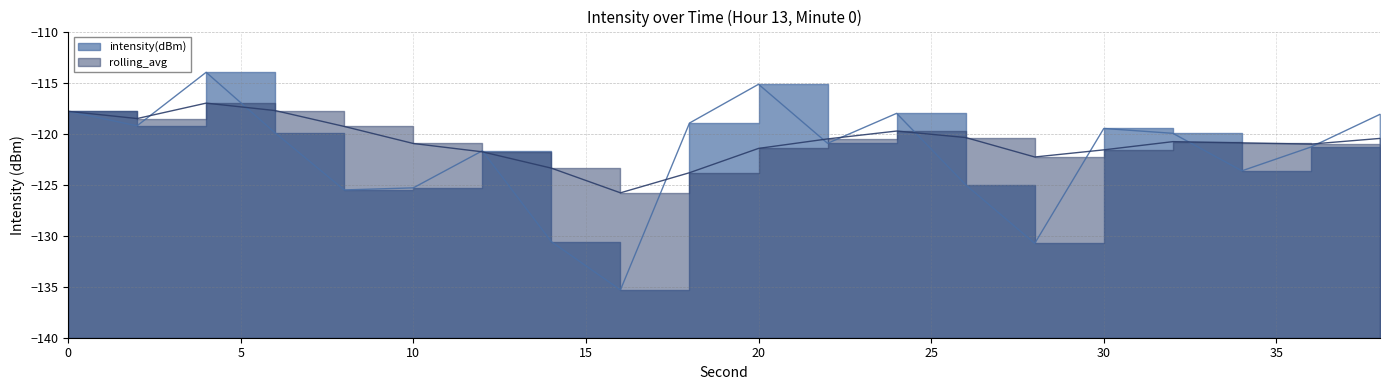

How many times do intensity(dBm) and rolling_avg cross each other?

11